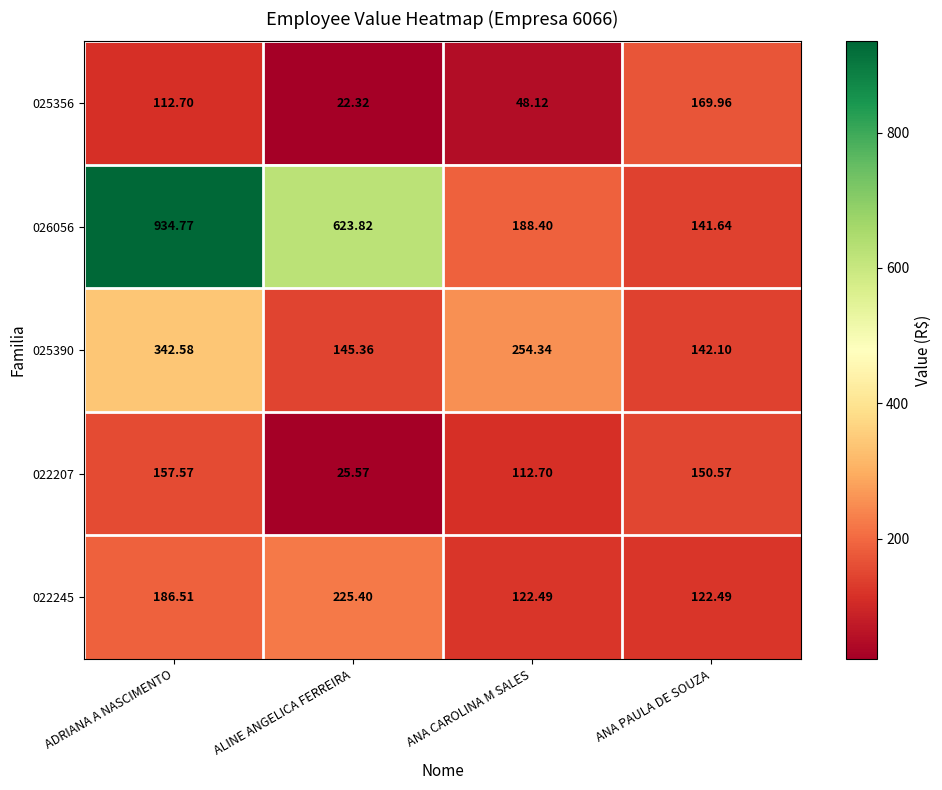

What is the spread (max minus min) of values at ANA CAROLINA M SALES?

206.2